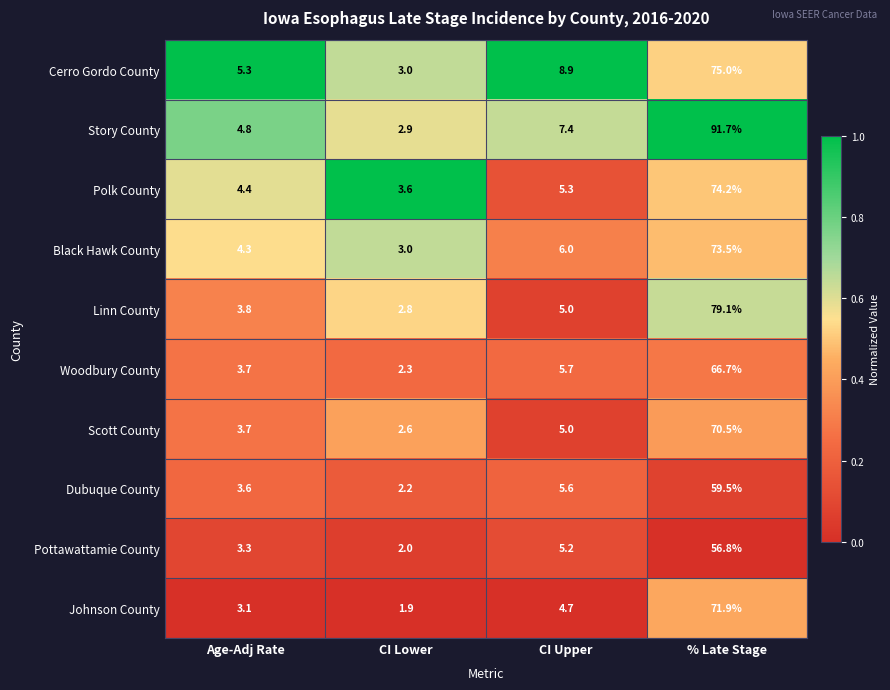

What is the sum of all Johnson County values?

81.6